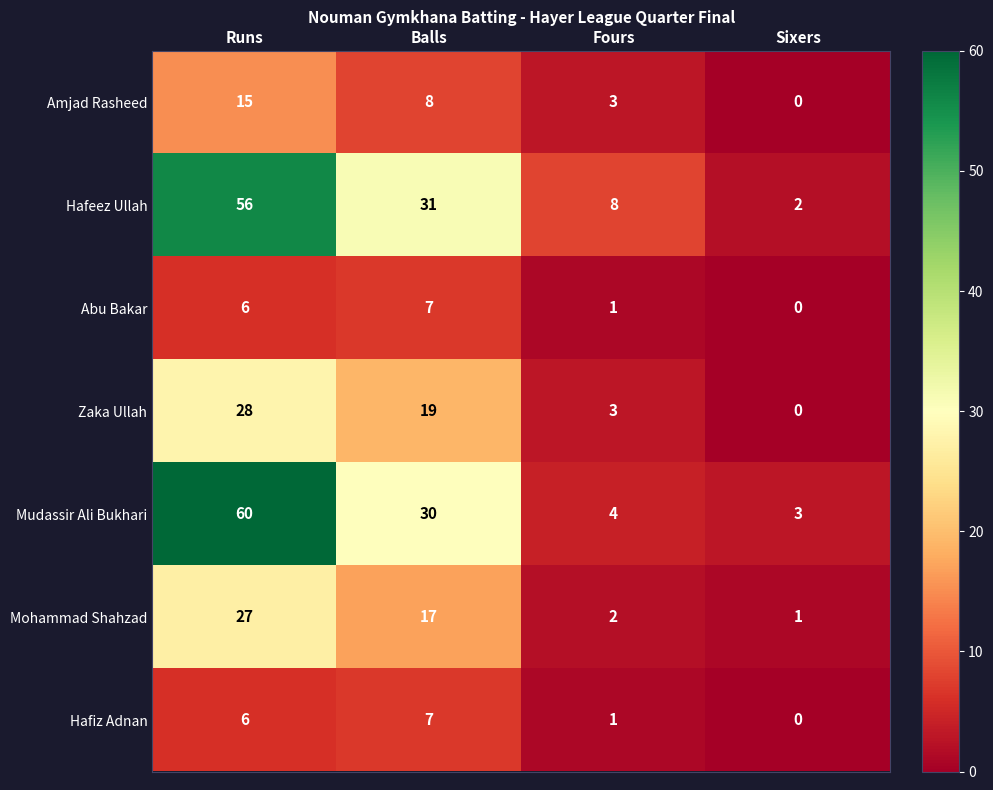

The value of Hafeez Ullah at Sixers is 2. True or false?

True